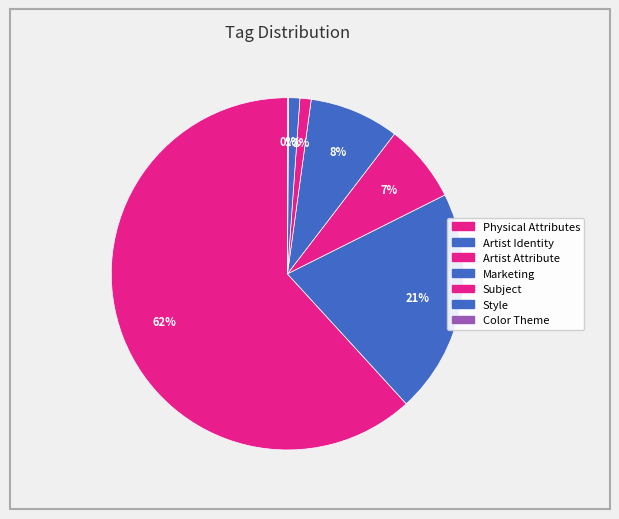

What is the majority slice?

Physical Attributes